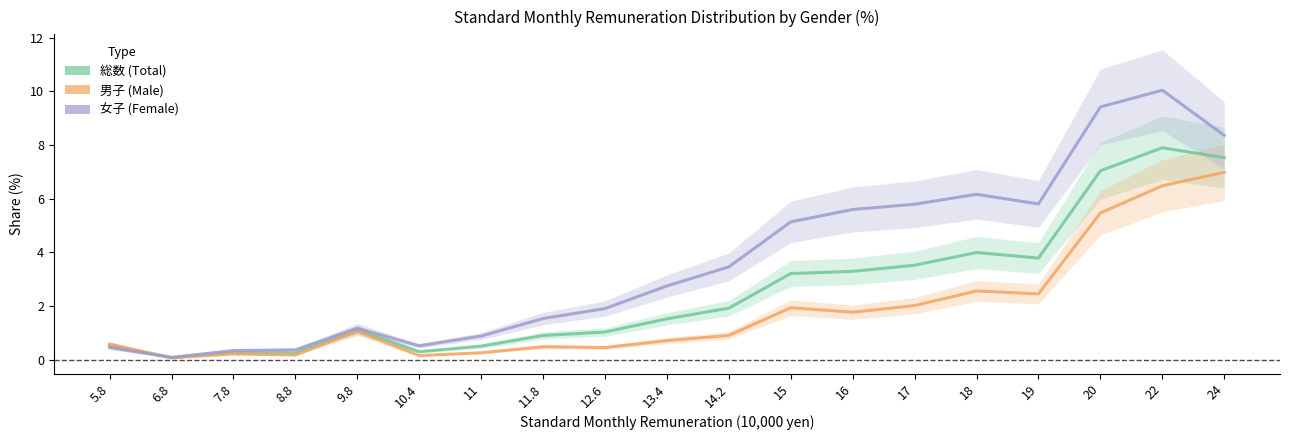

How many lines are shown in the chart?

3